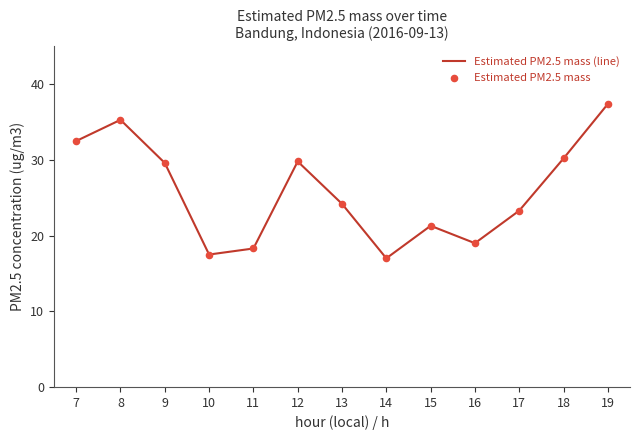

What is the greatest value displayed?

37.4